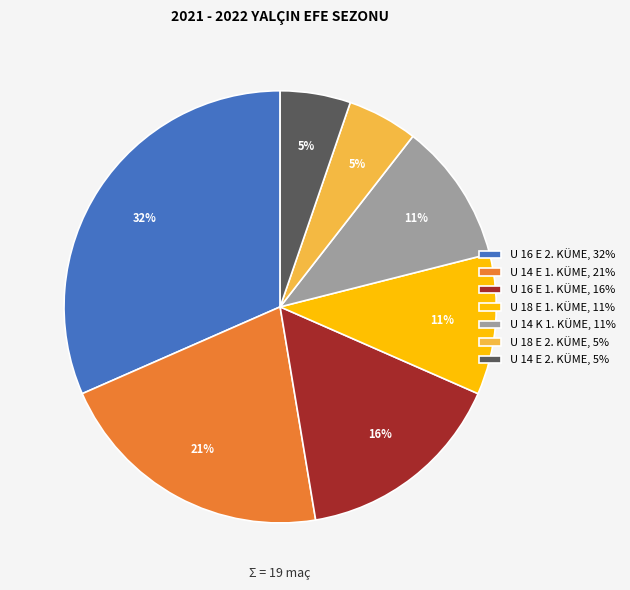

To the nearest percent, what percentage of the pie is U 14 E 1. KÜME?

21%